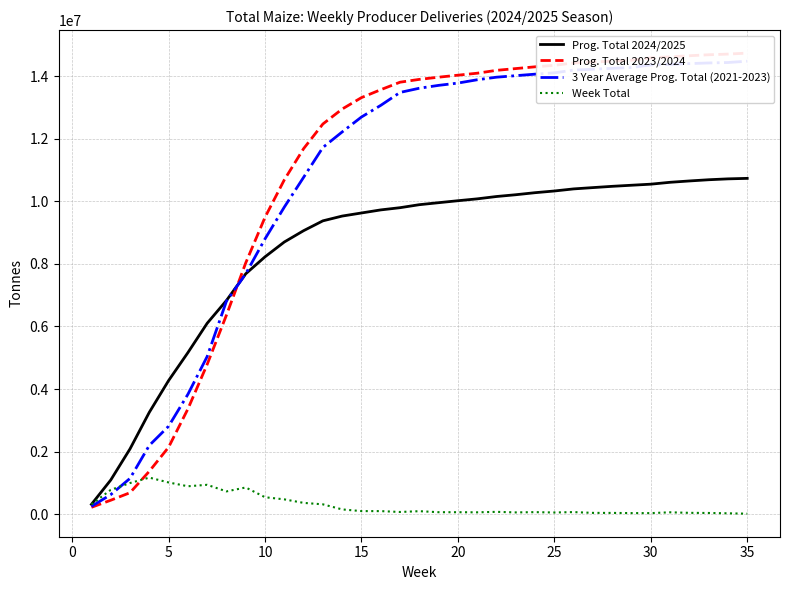

What is the maximum value for Week Total?

1169105